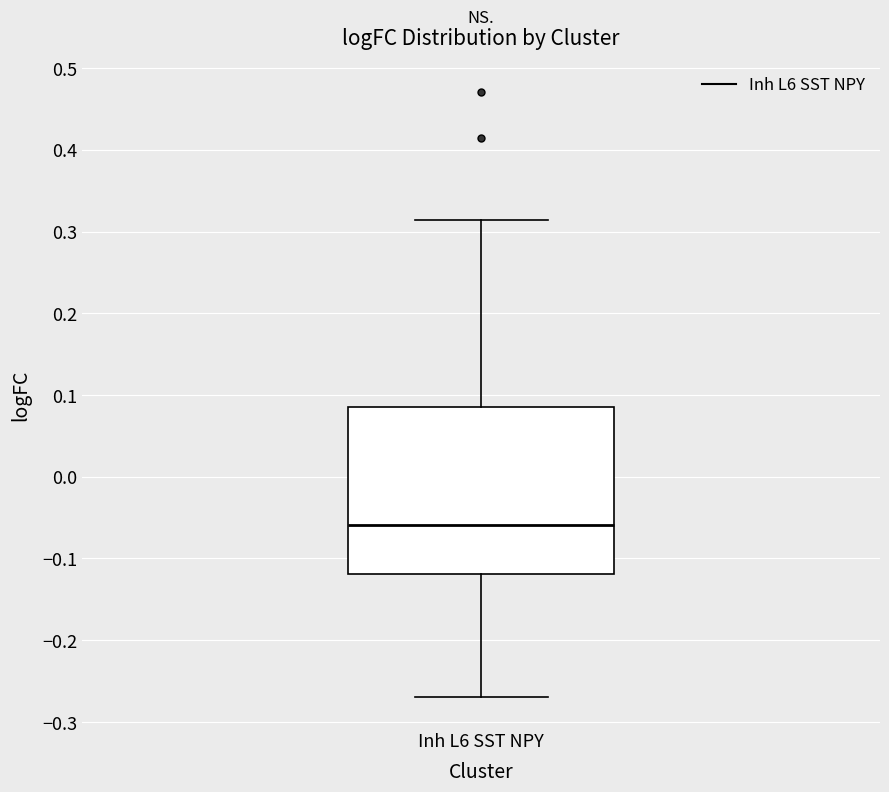

Read this box plot against the y-axis: the position of the median line, the range covered by the box, and the ends of both whiskers. The values are not printed on the chart, so give them approximately, as read against the axis.

median -0.06, box -0.12 to 0.09, whiskers -0.27 to 0.31